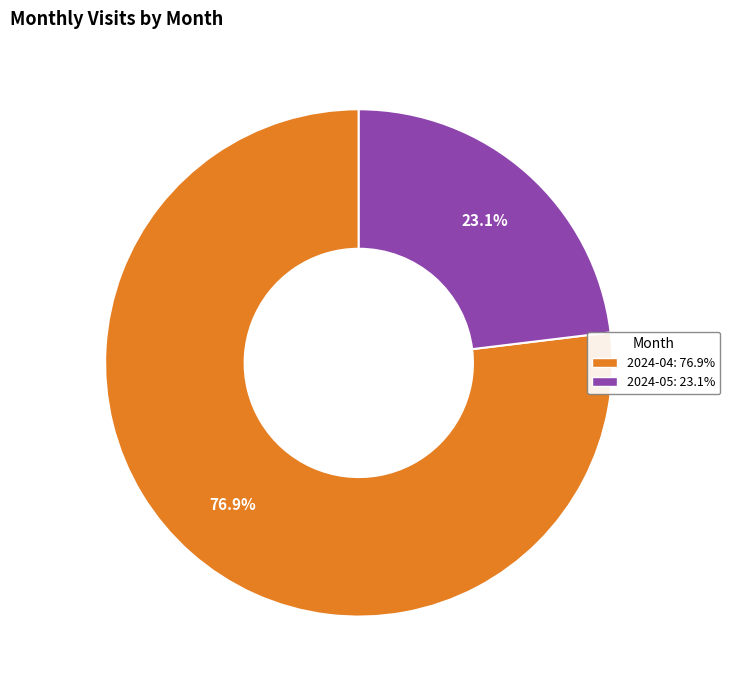

Which category has the biggest portion of the pie?

2024-04